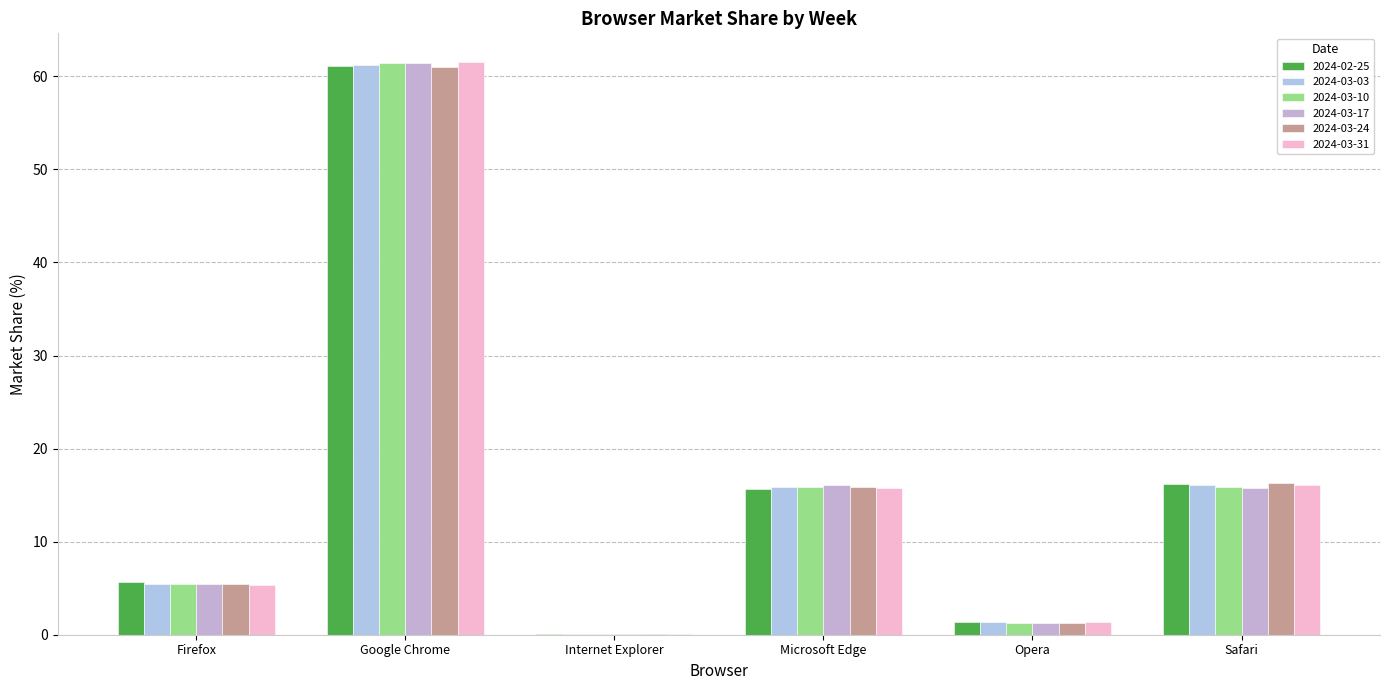

How many distinct data groups are displayed?

6